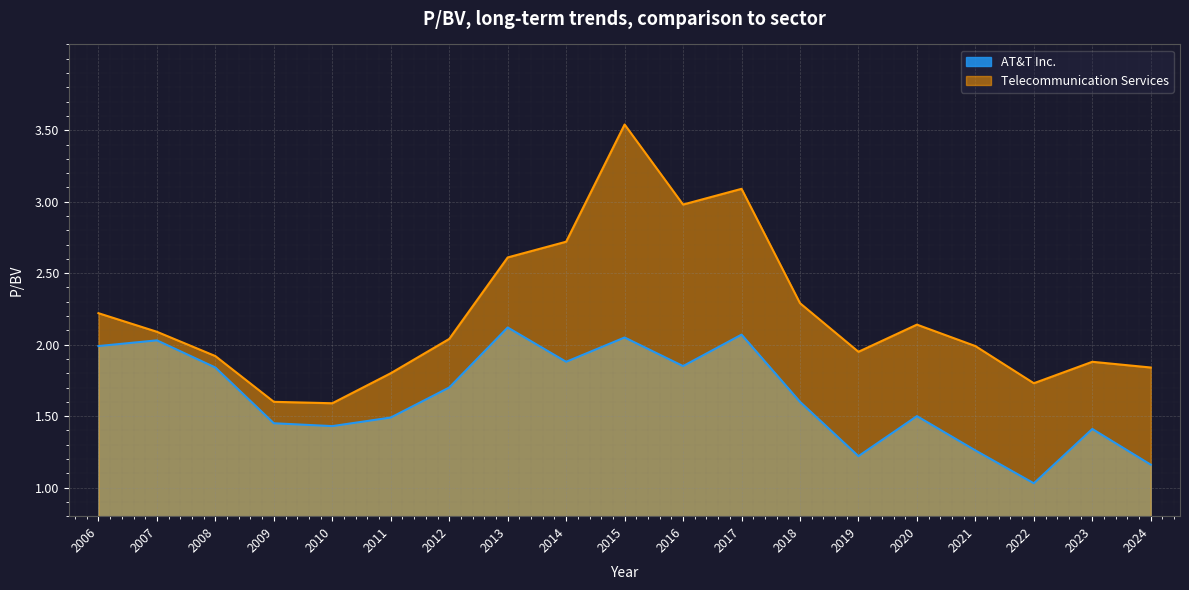

Is the value of AT&T Inc. at 2020 greater than the value of Telecommunication Services at 2022?

No